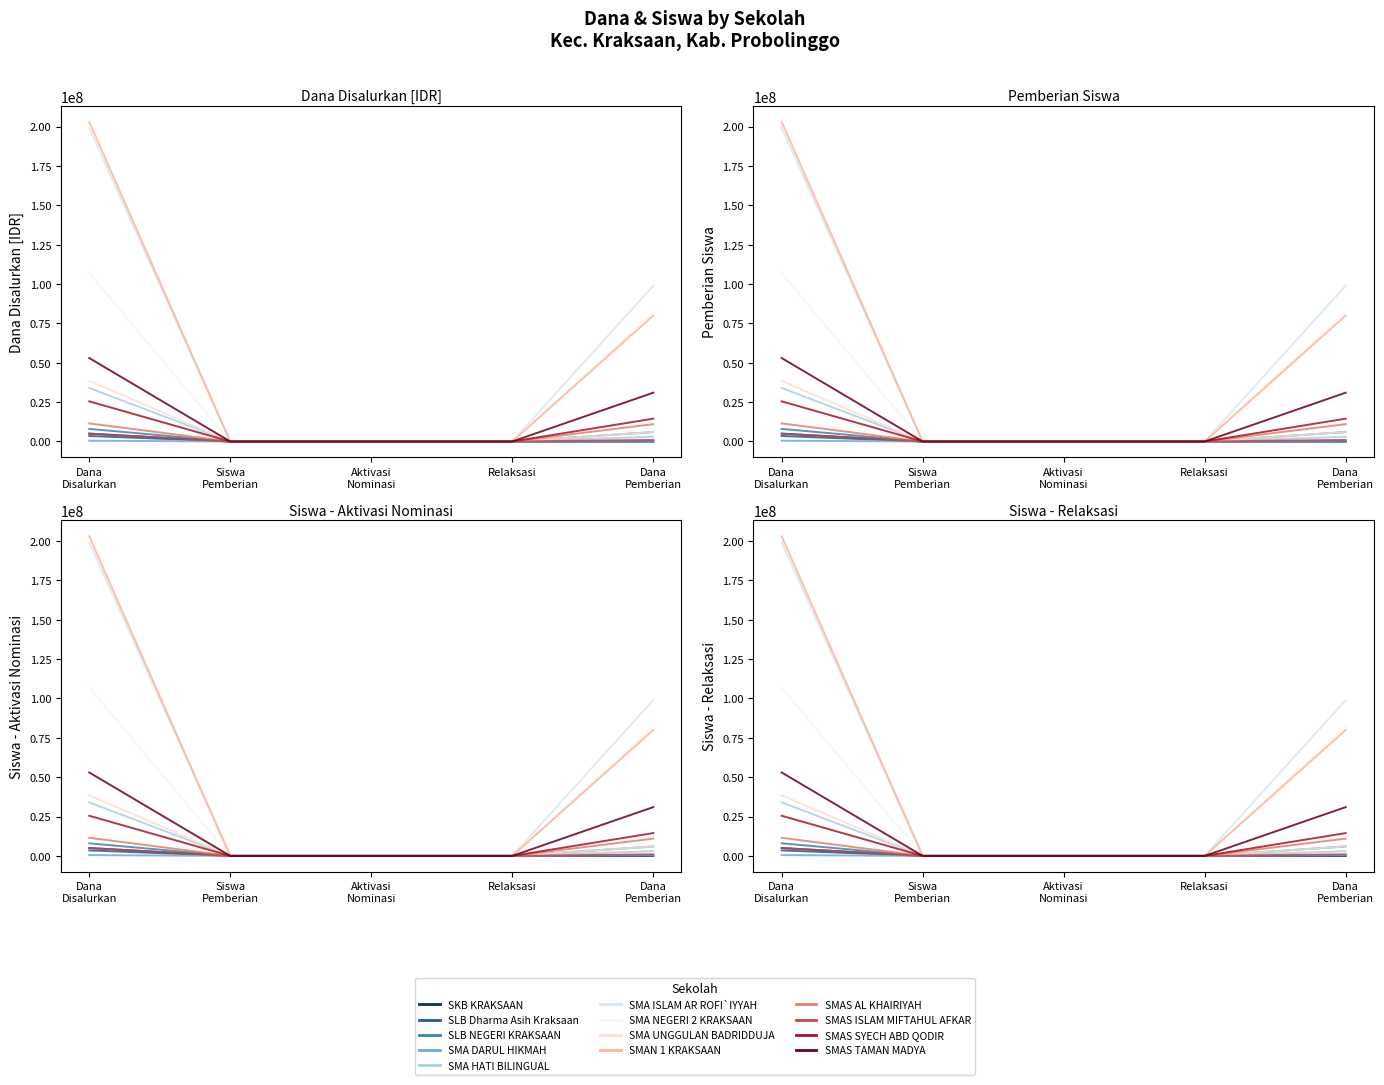

What is the total value across all series at SMA UNGGULAN BADRIDDUJA?

44500050